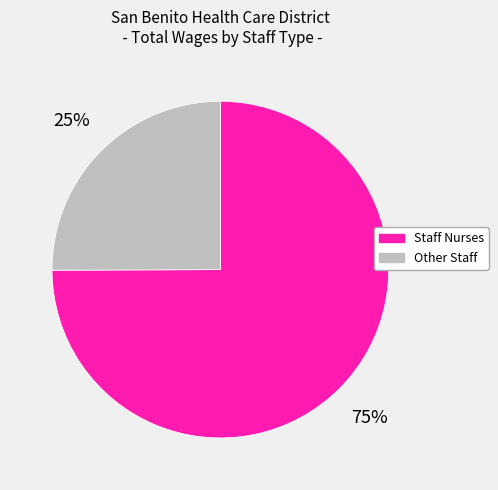

Does any single category account for the majority?

Yes